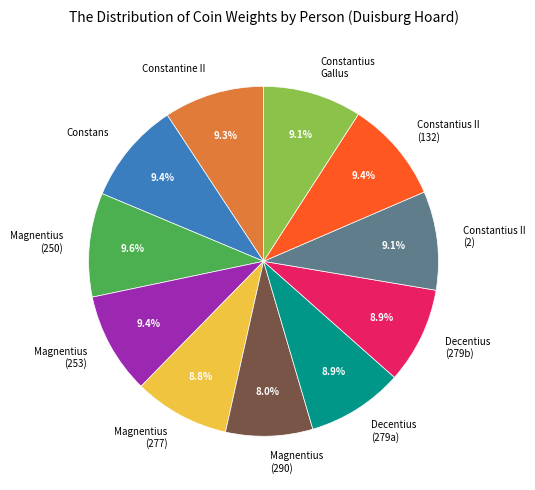

Combined, do Magnentius (290) and Constantius II (2) account for over 50%?

No